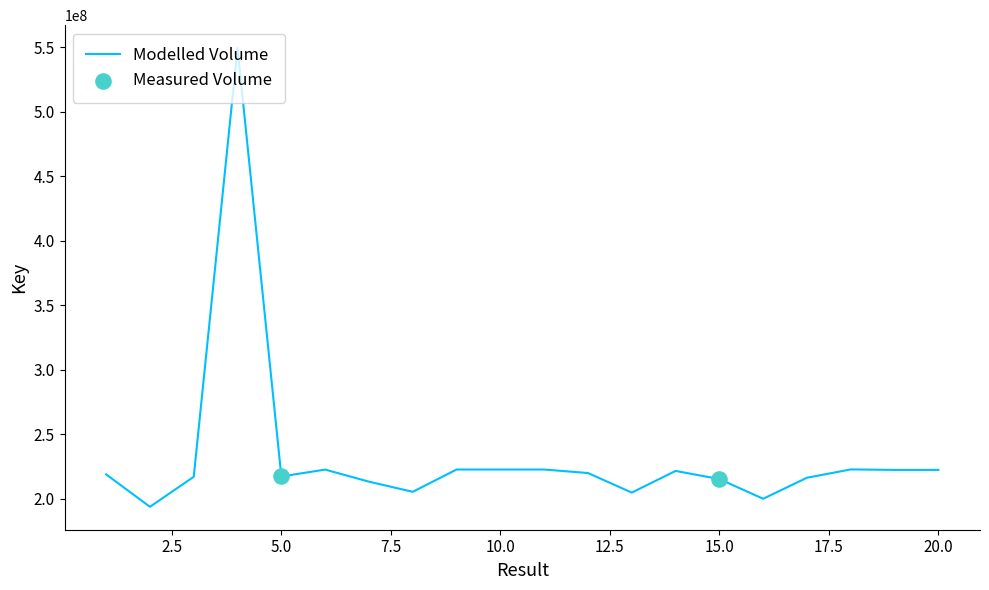

What is the maximum value shown in the chart?

549338801